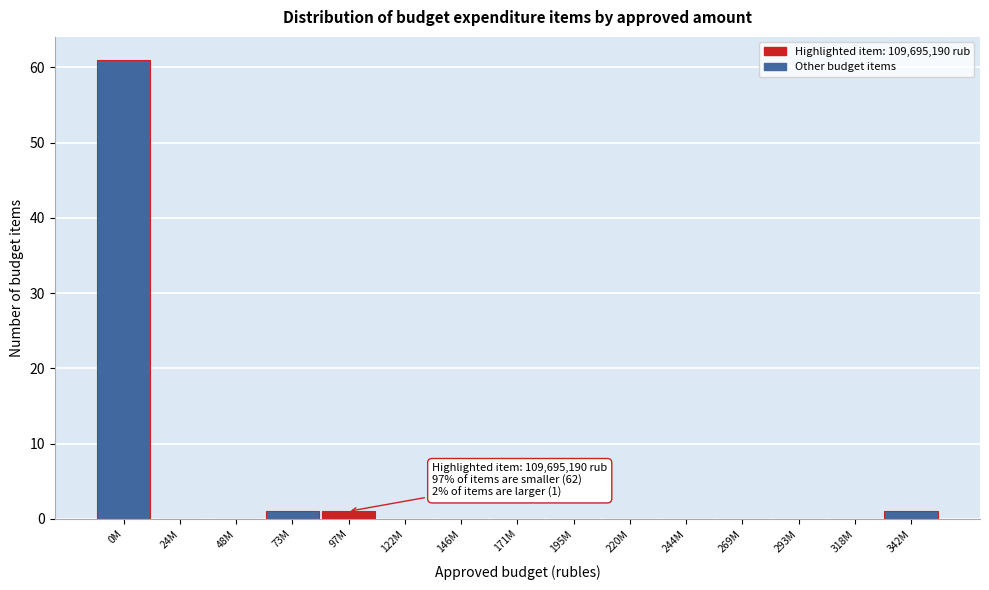

Reading left to right, what are all the values shown in this chart?

0M=61	24M=0	48M=0	73M=1	97M=1	122M=0	146M=0	171M=0	195M=0	220M=0	244M=0	269M=0	293M=0	318M=0	342M=1